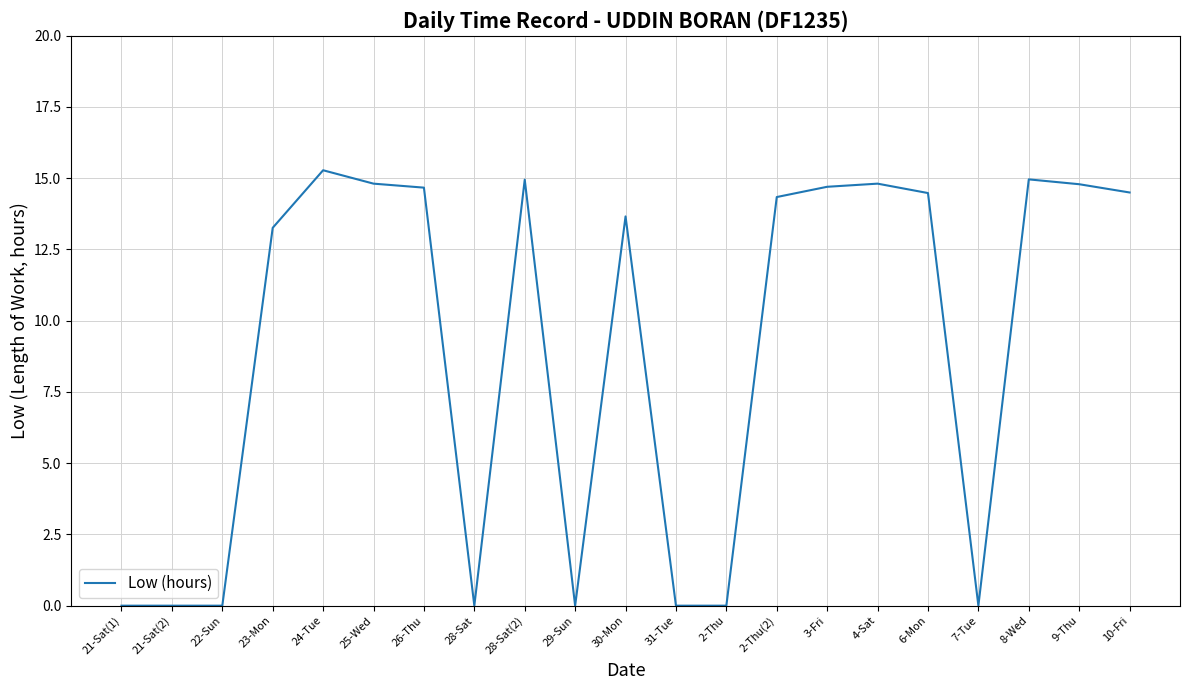

What is the change in value from 29-Sun to 30-Mon?

+13.7